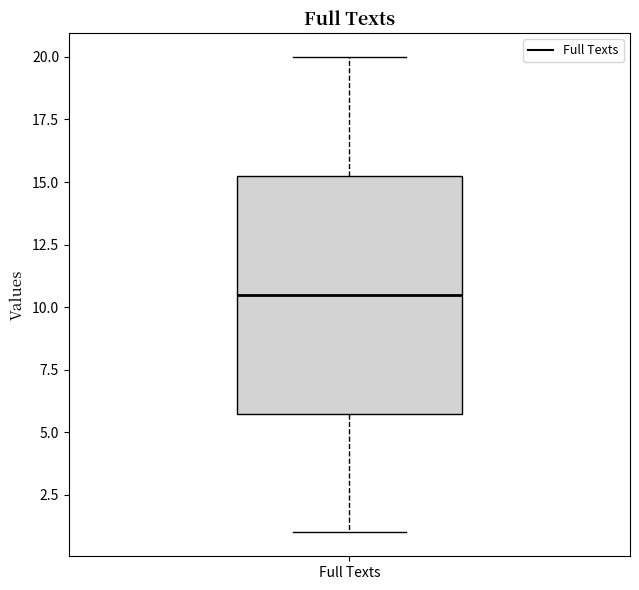

Read this box plot against the y-axis: the position of the median line, the range covered by the box, and the ends of both whiskers. The values are not printed on the chart, so give them approximately, as read against the axis.

median 10.5, box 6.0 to 15.5, whiskers 1.0 to 20.0